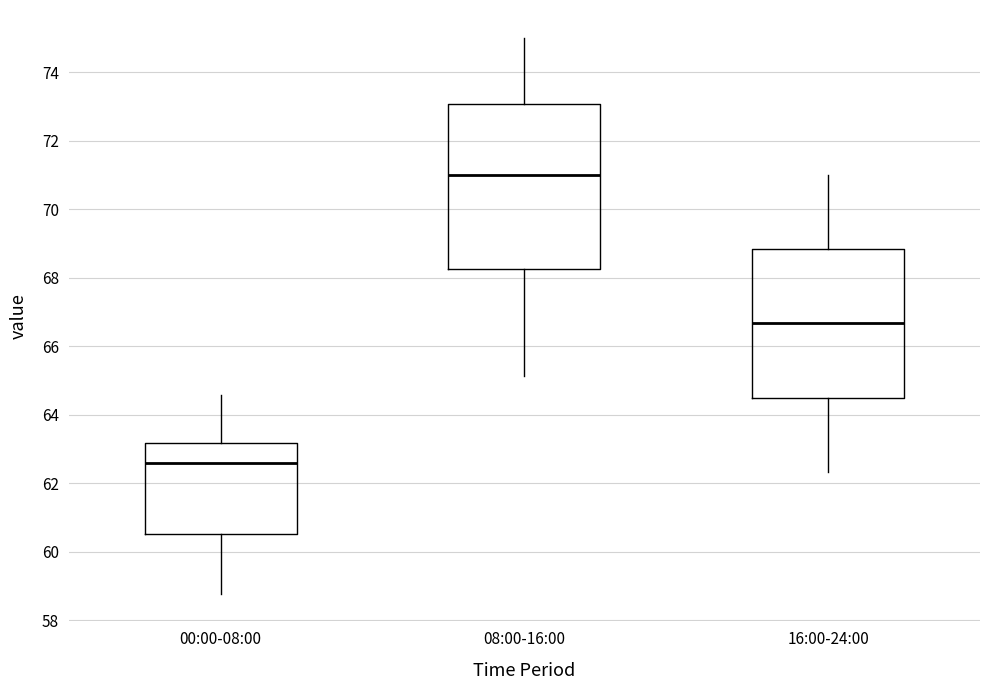

Where does the median line of the box for 08:00-16:00 sit on the y-axis? The values are not printed on the chart, so give them approximately, as read against the axis.

71.0